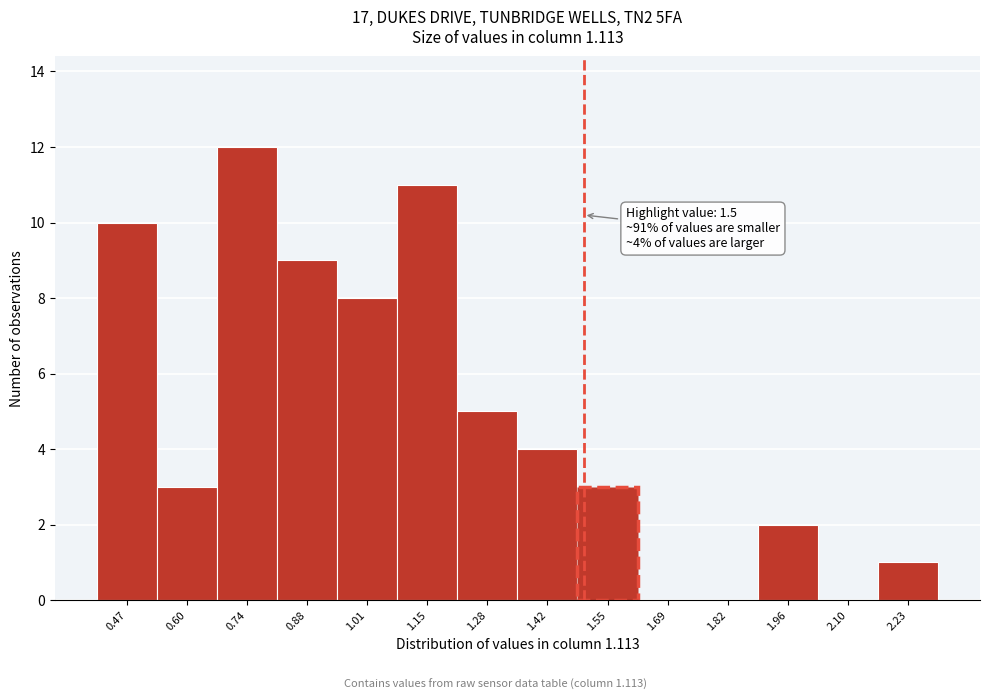

Which range on the x-axis has the tallest bar?

0.68 to 0.80